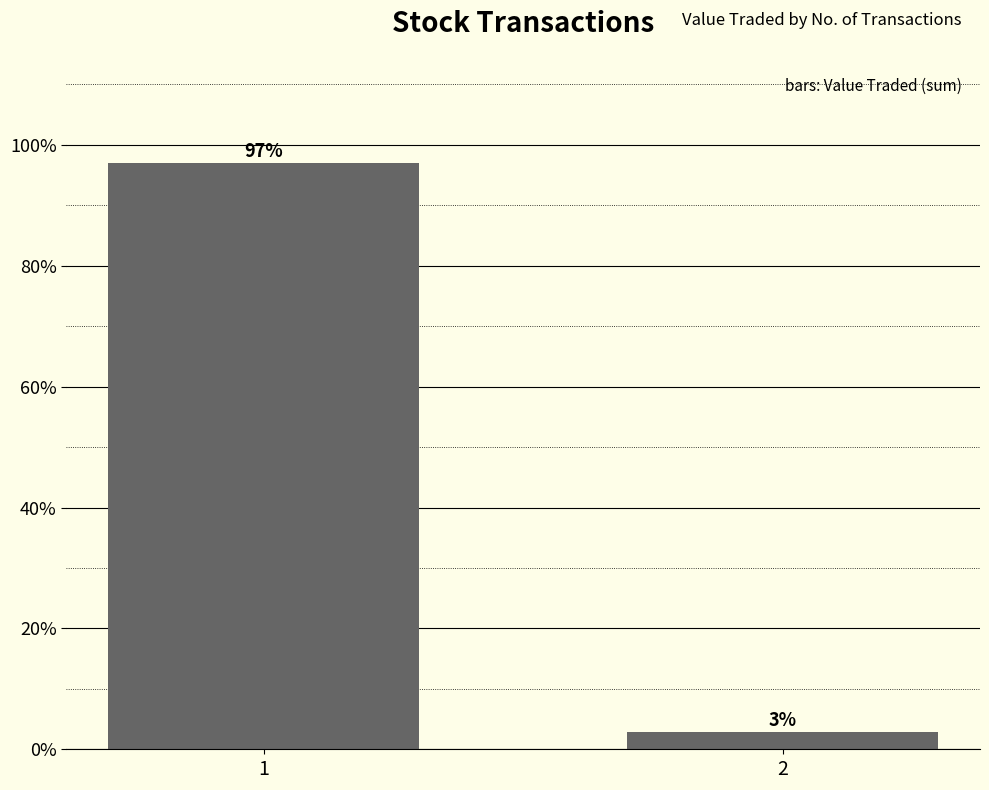

How many data points are less than 97?

1